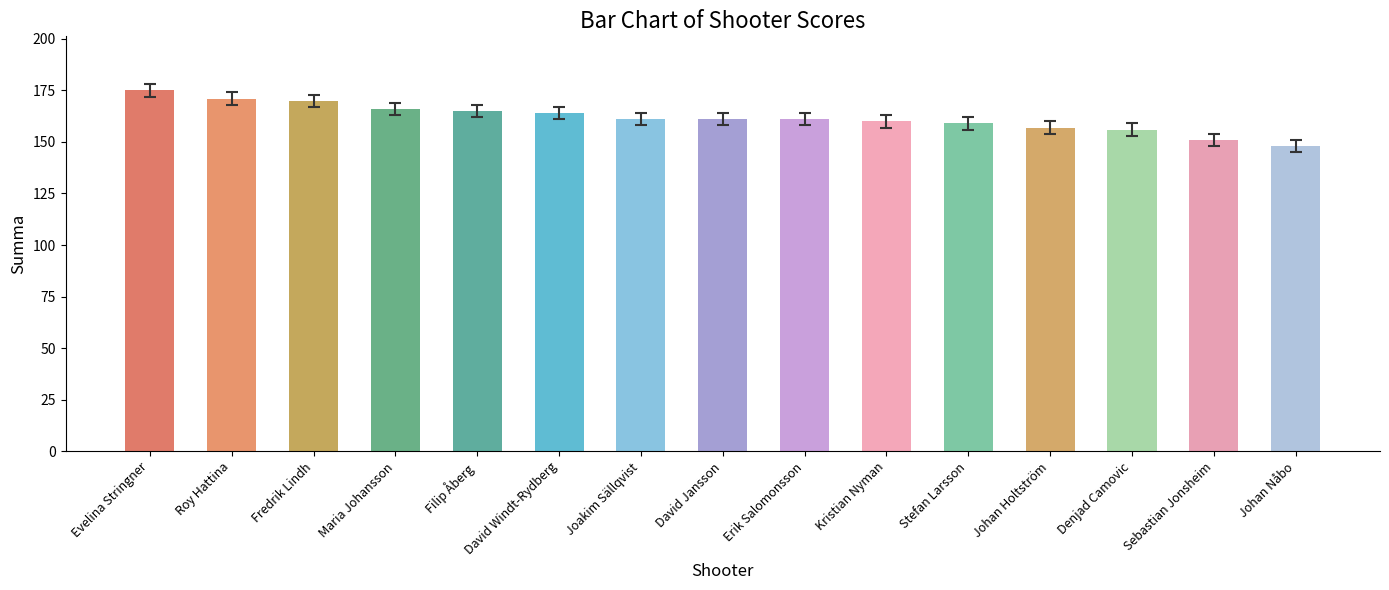

The value at Evelina Stringner is 79. True or false?

False